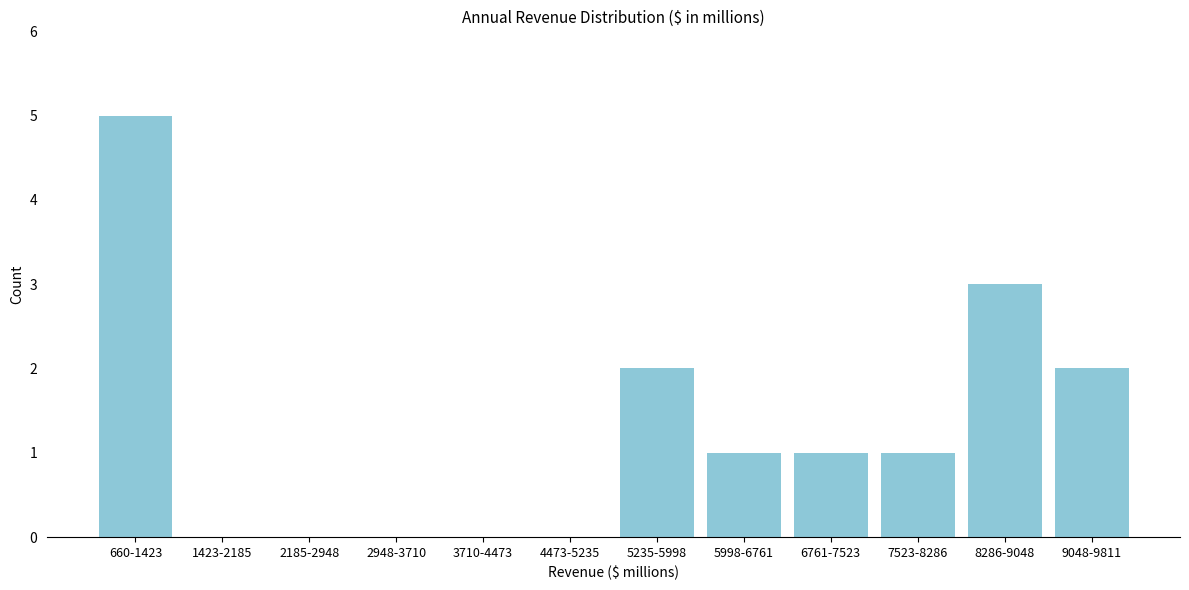

Reading right to left, transcribe all the data shown in this chart.

9048-9811=2	8286-9048=3	7523-8286=1	6761-7523=1	5998-6761=1	5235-5998=2	4473-5235=0	3710-4473=0	2948-3710=0	2185-2948=0	1423-2185=0	660-1423=5